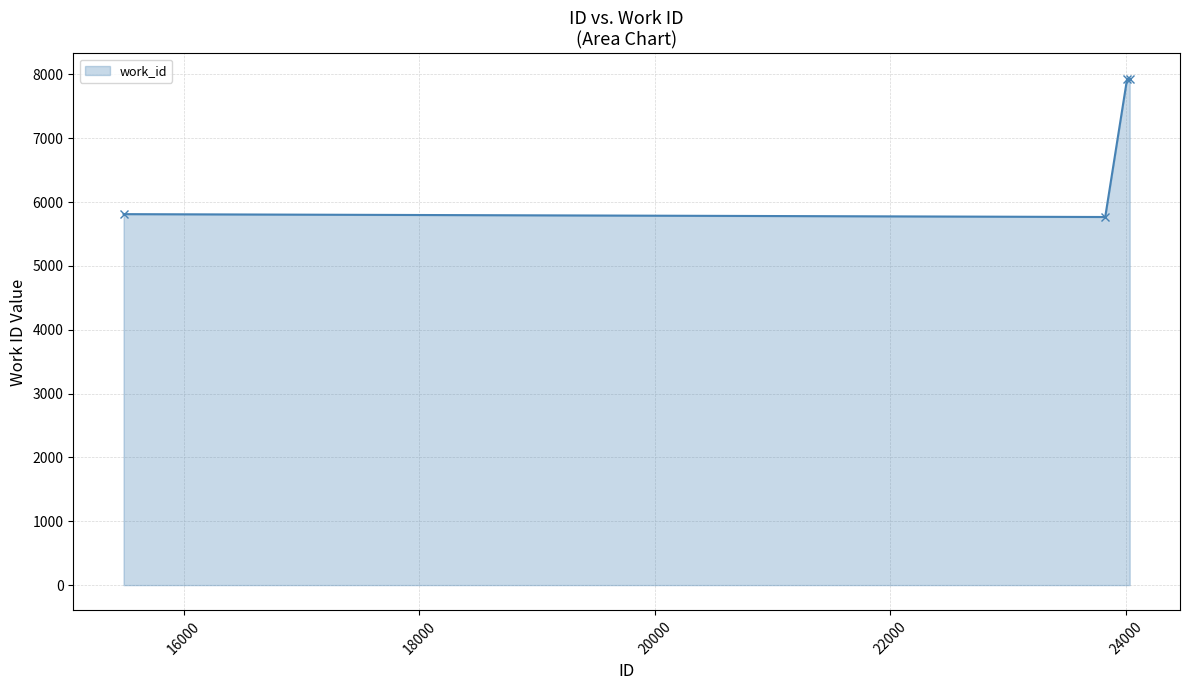

Reading left to right, what are all the values shown in this chart?

5812	5767	7934	7934